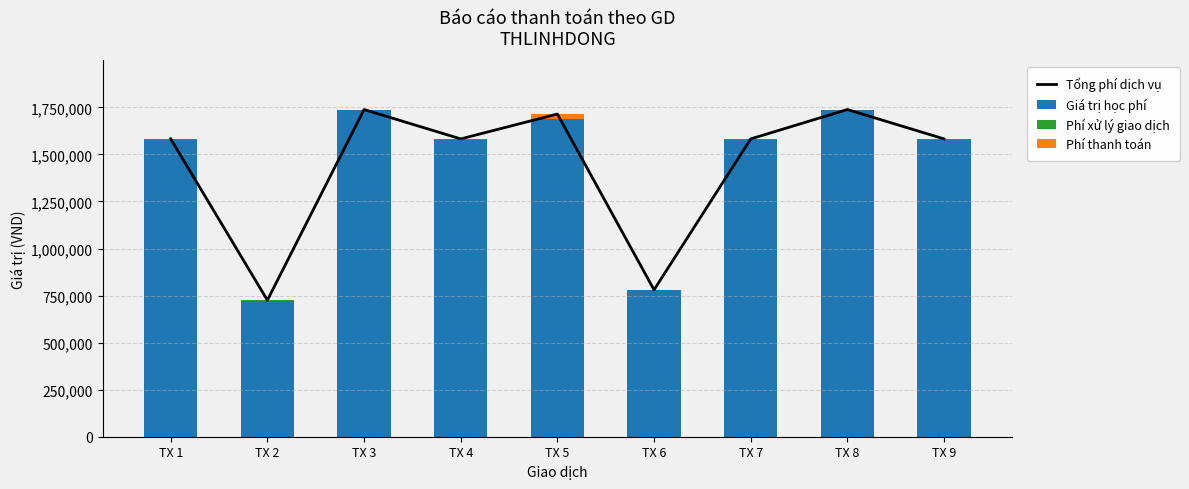

At which label is Tổng phí dịch vụ closest to 1231800?

TX 1